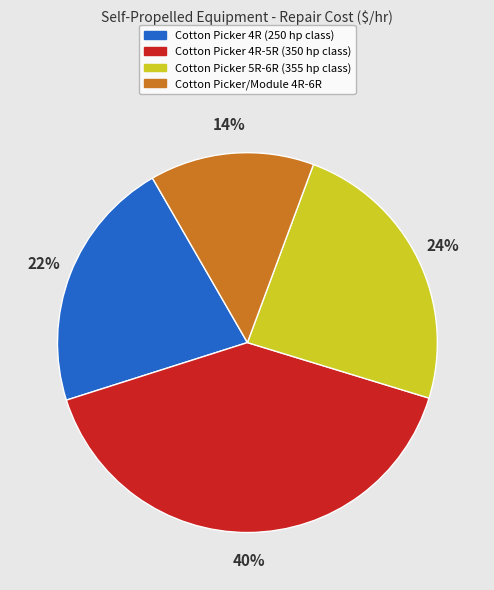

To the nearest percent, what is the difference between the Cotton Picker 4R-5R (350 hp class) and Cotton Picker 5R-6R (355 hp class) slice percentages?

16%